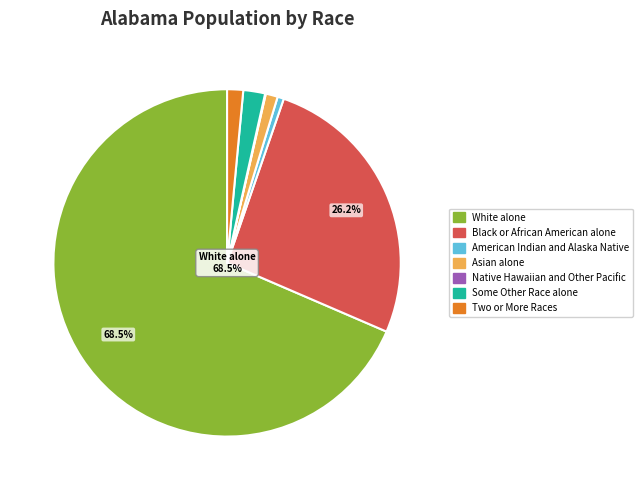

What is the total percentage of White alone and Asian alone?

69.6%